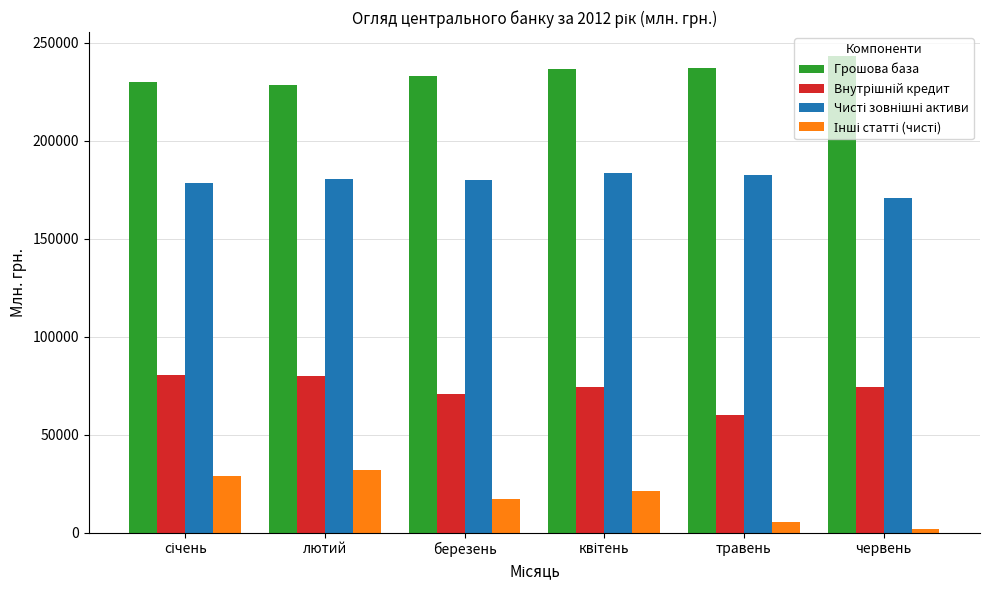

True or false: Грошова база has a value of 228537.1 at лютий.

True